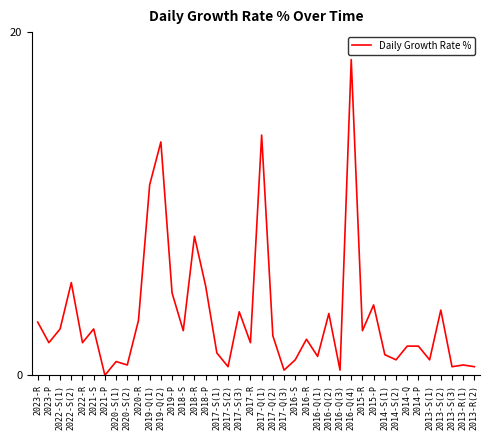

Reading left to right, extract all data points from this chart.

2023-R=3.1	2023-P=1.9	2022-S(1)=2.7	2022-S(2)=5.4	2022-R=1.9	2021-S=2.7	2021-P=0.0	2020-S(1)=0.8	2020-S(2)=0.6	2020-R=3.2	2019-Q(1)=11.1	2019-Q(2)=13.6	2019-P=4.8	2018-S=2.6	2018-R=8.1	2018-P=5.2	2017-S(1)=1.3	2017-S(2)=0.5	2017-S(3)=3.7	2017-R=1.9	2017-Q(1)=14.0	2017-Q(2)=2.3	2017-Q(3)=0.3	2016-S=0.9	2016-R=2.1	2016-Q(1)=1.1	2016-Q(2)=3.6	2016-Q(3)=0.3	2016-Q(4)=18.4	2015-R=2.6	2015-P=4.1	2014-S(1)=1.2	2014-S(2)=0.9	2014-Q=1.7	2014-P=1.7	2013-S(1)=0.9	2013-S(2)=3.8	2013-S(3)=0.5	2013-R(1)=0.6	2013-R(2)=0.5